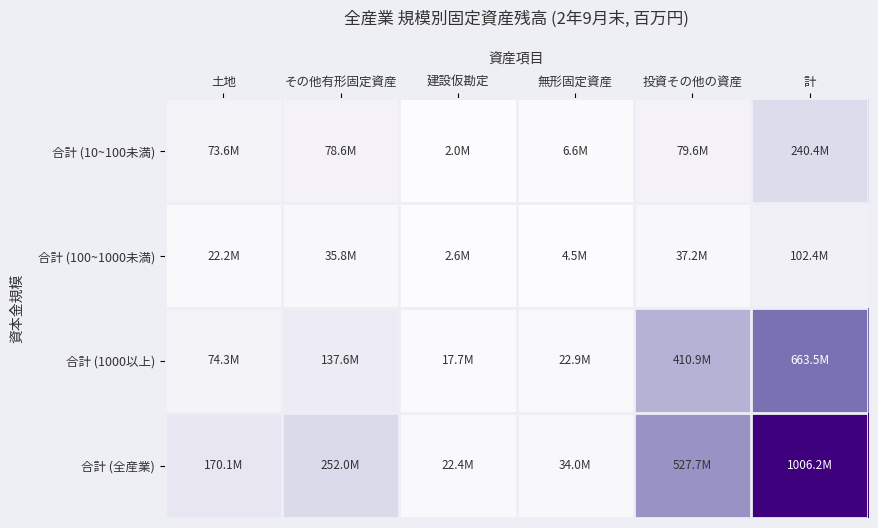

Which series has the largest range (max minus min)?

合計 (全産業)